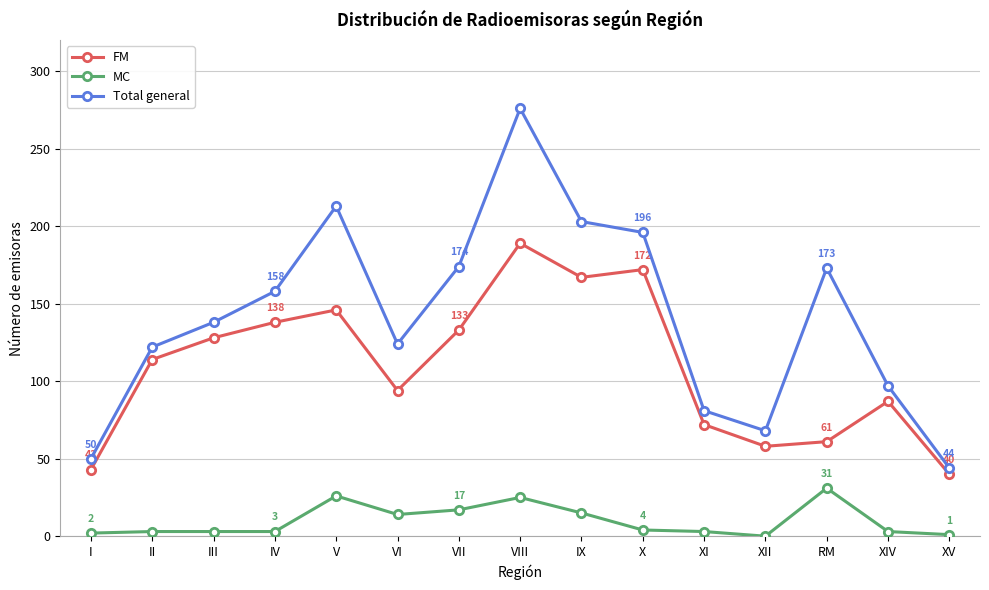

Which series has the largest range (max minus min)?

Total general